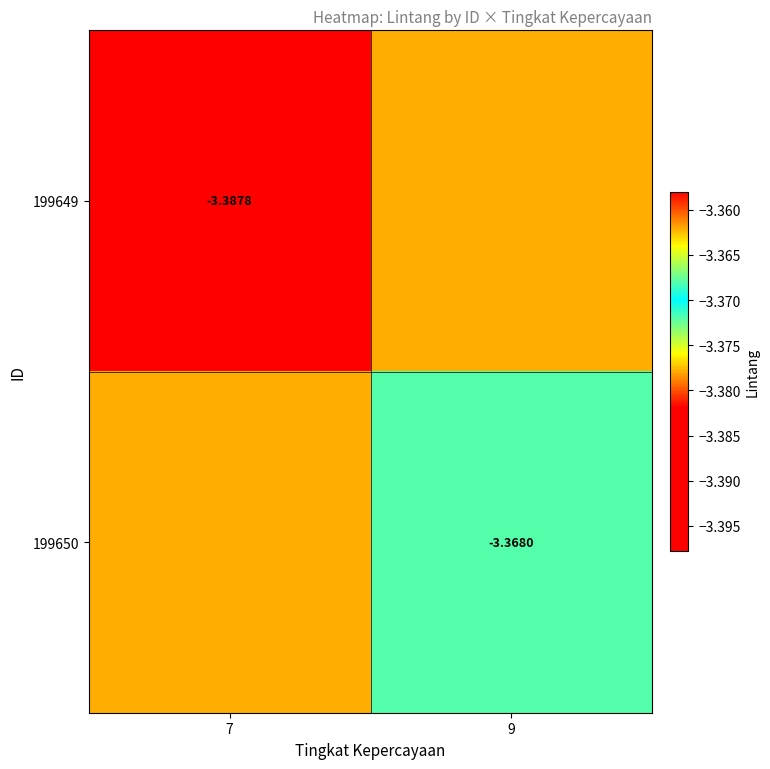

Where is 199649 nearest to the value -3?

9